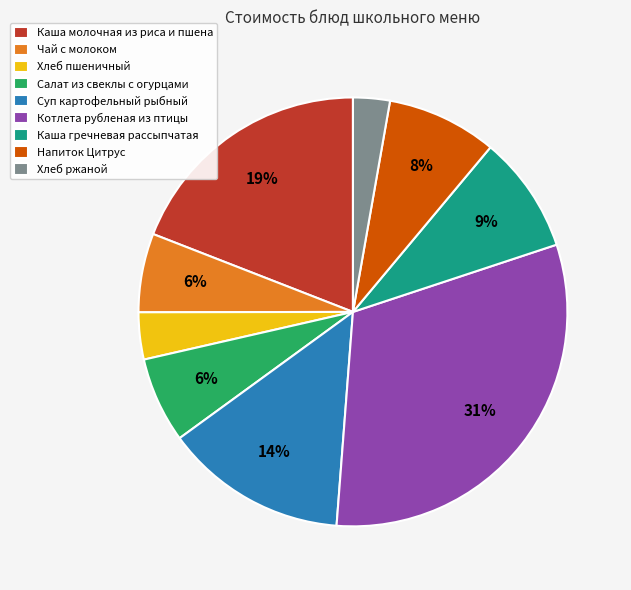

Is there a majority slice in this chart?

No